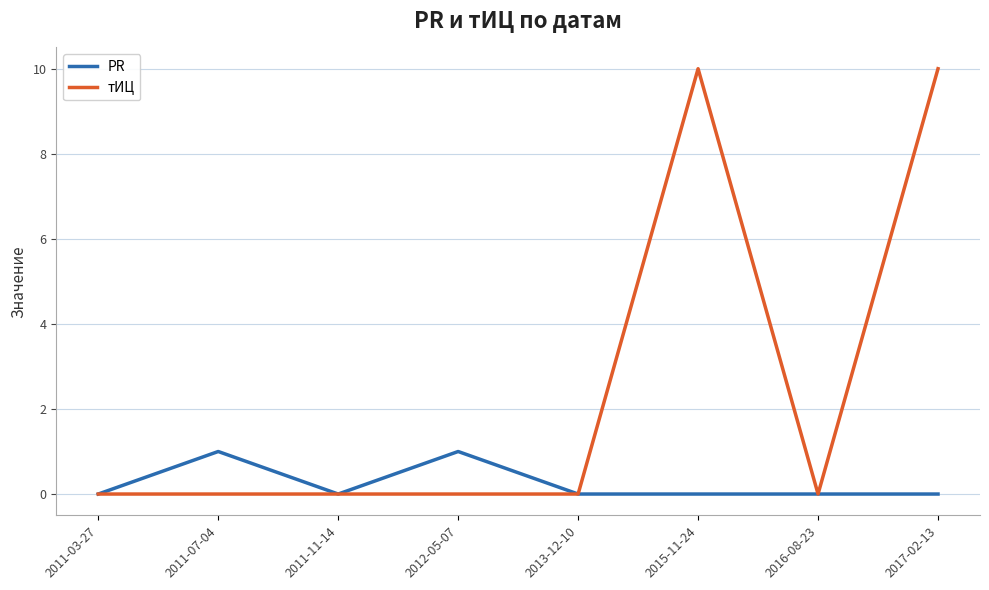

The тИЦ series shows 0 at 2011-03-27. True or false?

True